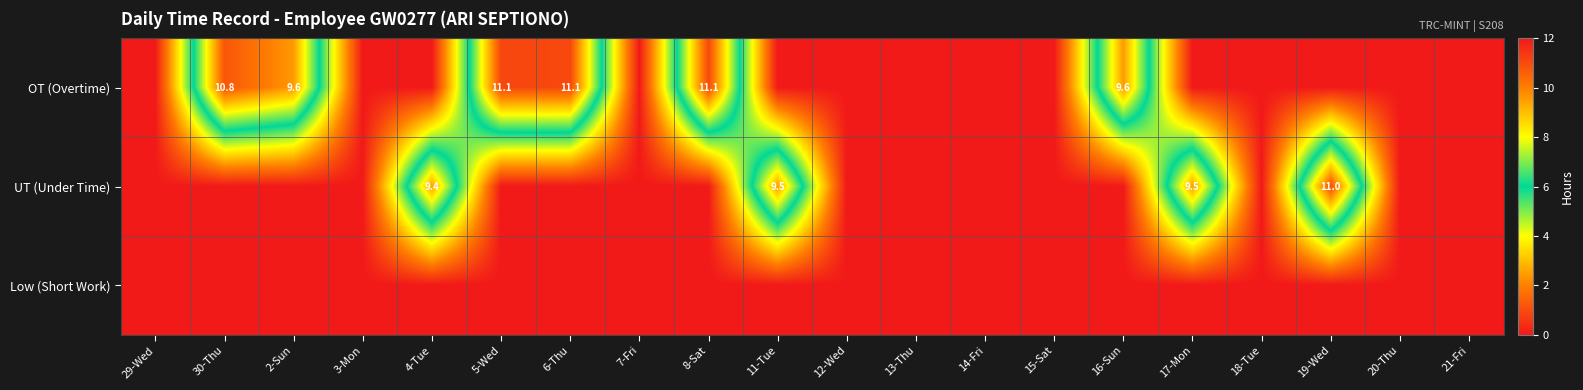

The UT (Under Time) series shows 11.0 at 19-Wed. True or false?

True